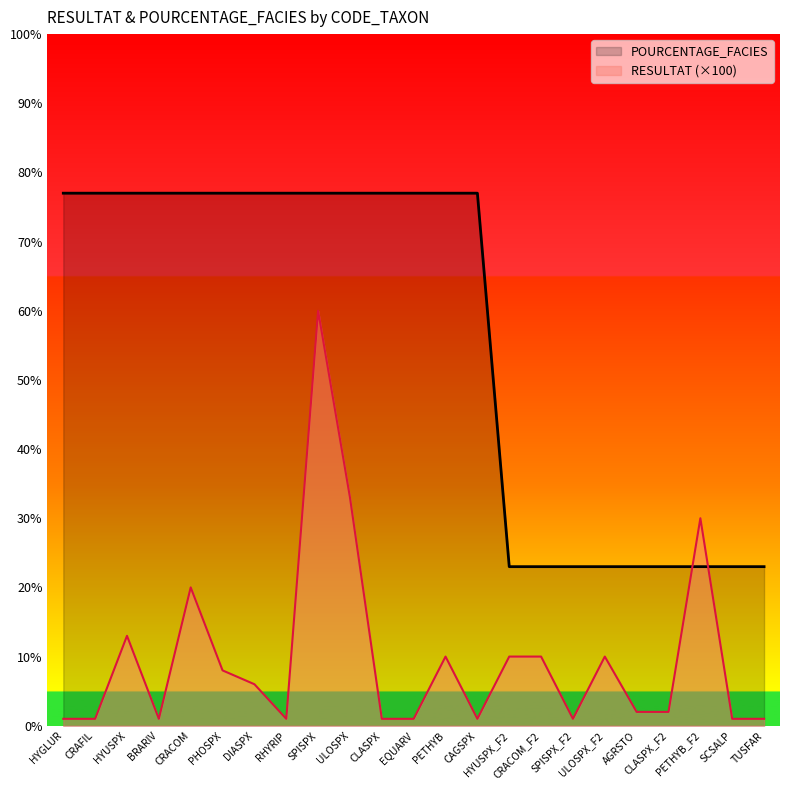

How many categories are shown in the chart?

23